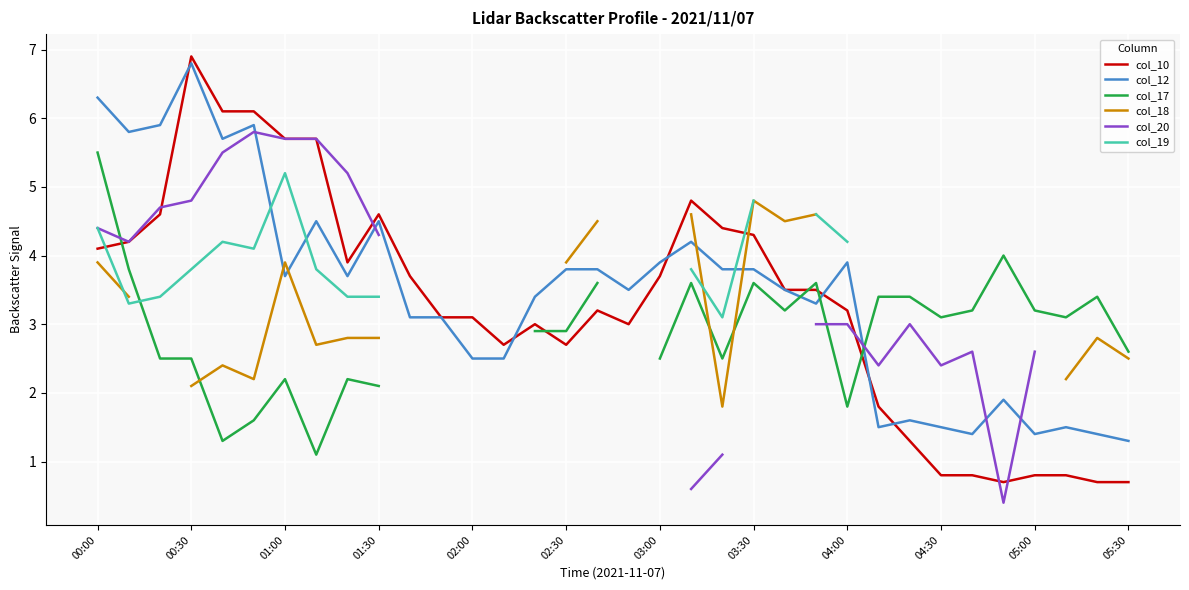

What are all the series names shown in the legend?

col_10, col_12, col_17, col_18, col_20, col_19